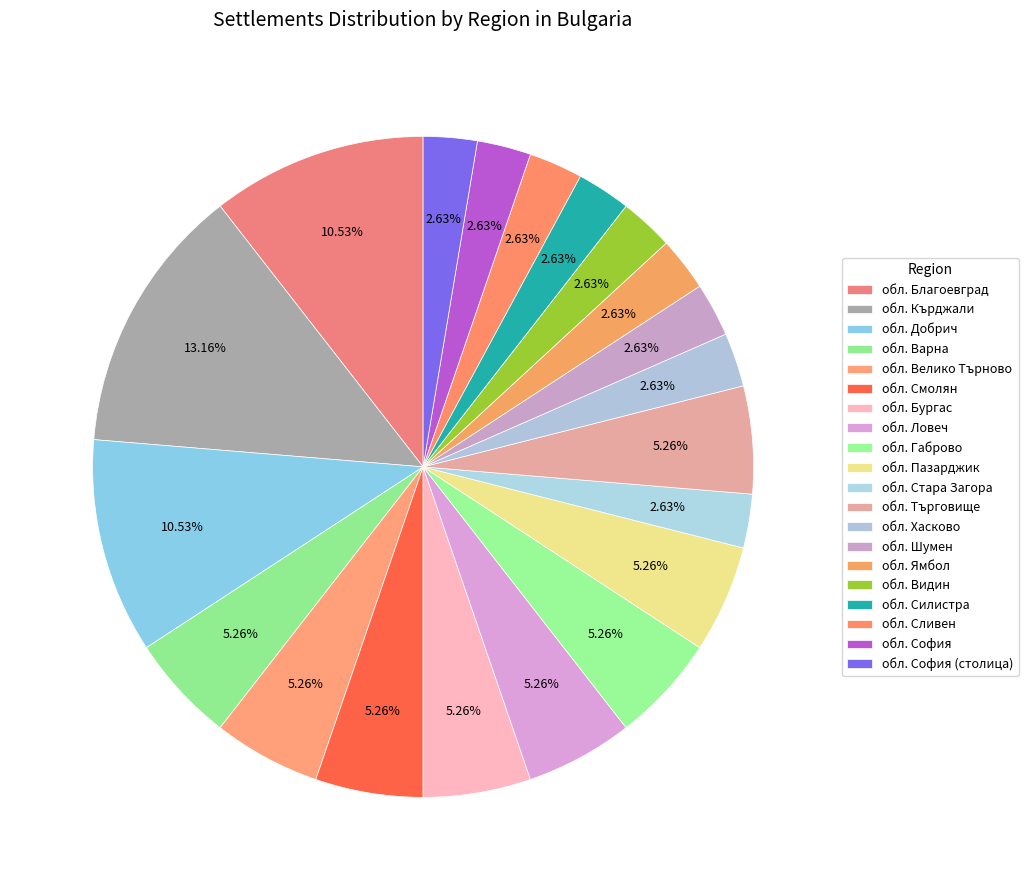

How many segments does this pie chart have?

20